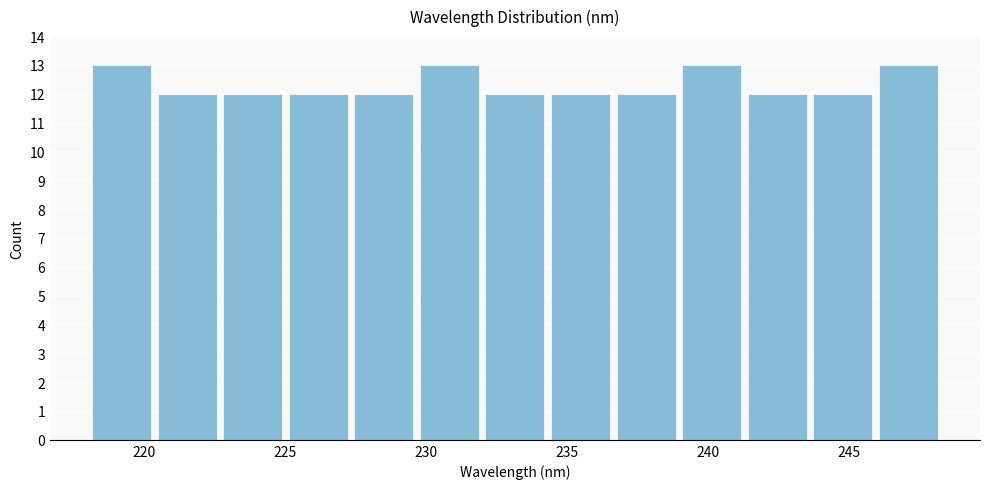

What is the height of the bar covering 234.5 to 236.5 on the x-axis? Neither the bar edges nor the heights are printed on the chart, so give them approximately, as read against the axes.

12